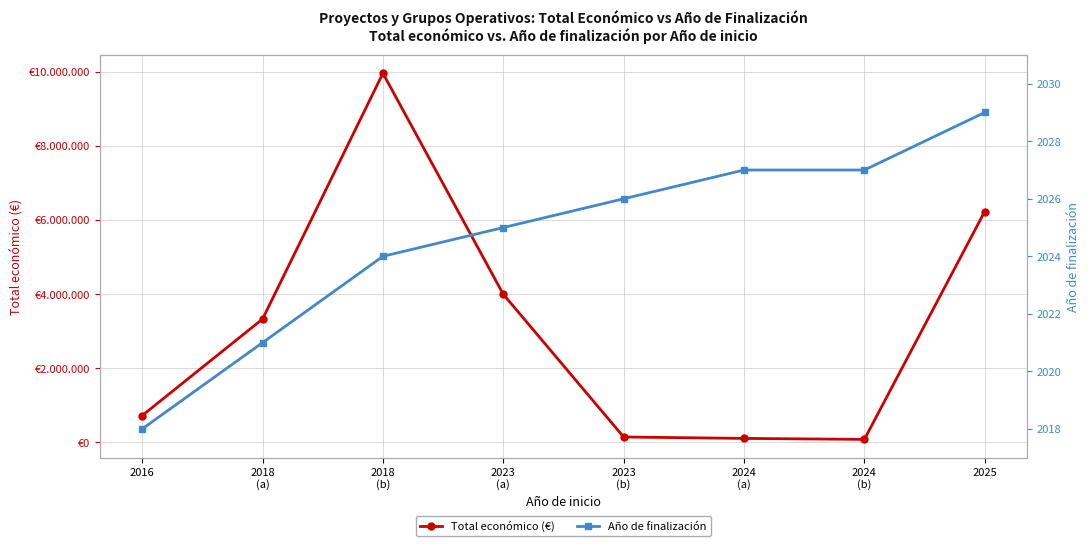

What is the minimum value shown in the chart?

2018